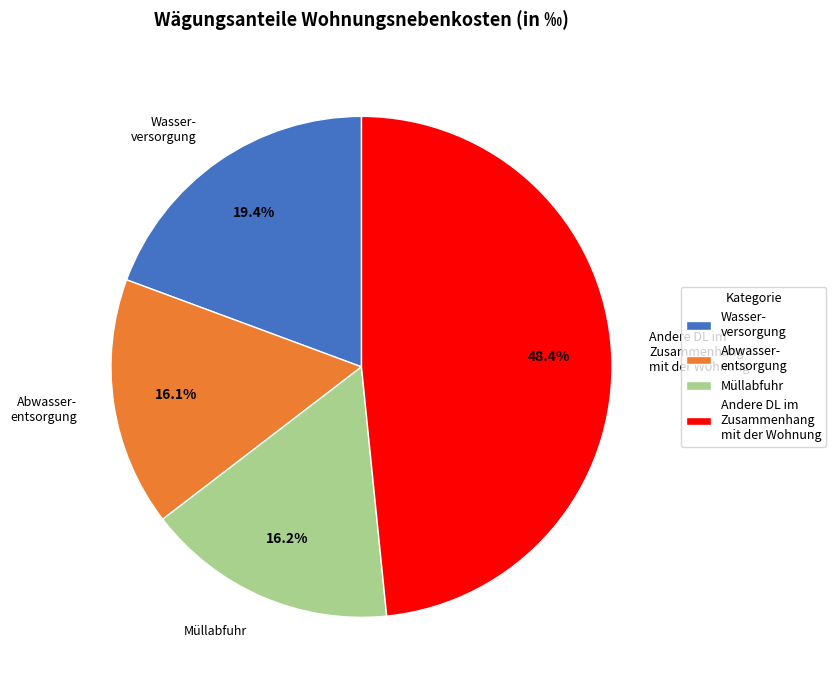

What percentage do Wasser- versorgung and Andere DL im Zusammenhang mit der Wohnung together represent?

67.7%